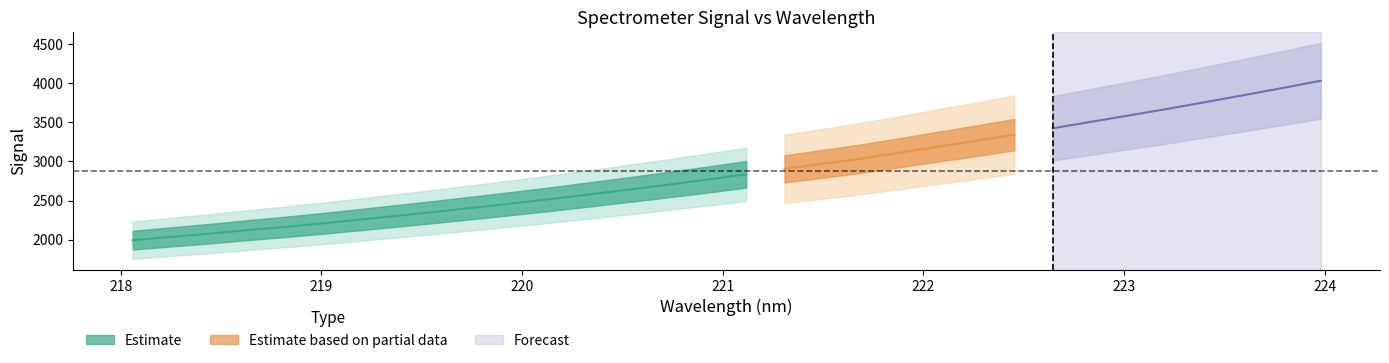

Count the number of categories in the chart.

32